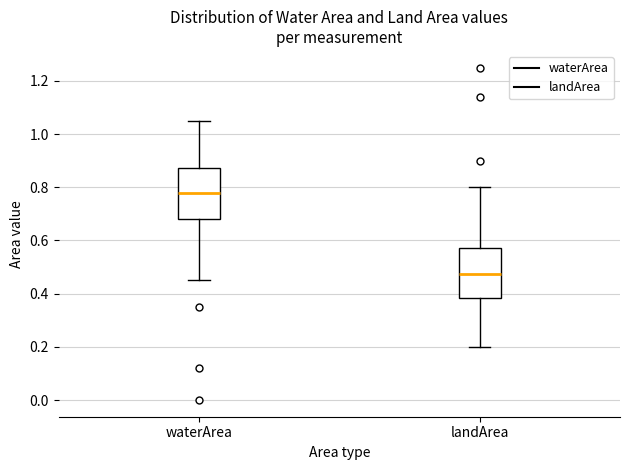

Reading left to right, read every box against the y-axis: the position of its median line, the range the box covers, and the ends of its whiskers. The values are not printed on the chart, so give them approximately, as read against the axis.

waterArea: median 0.78, box 0.68 to 0.88, whiskers 0.46 to 1.06
landArea: median 0.48, box 0.38 to 0.58, whiskers 0.20 to 0.80